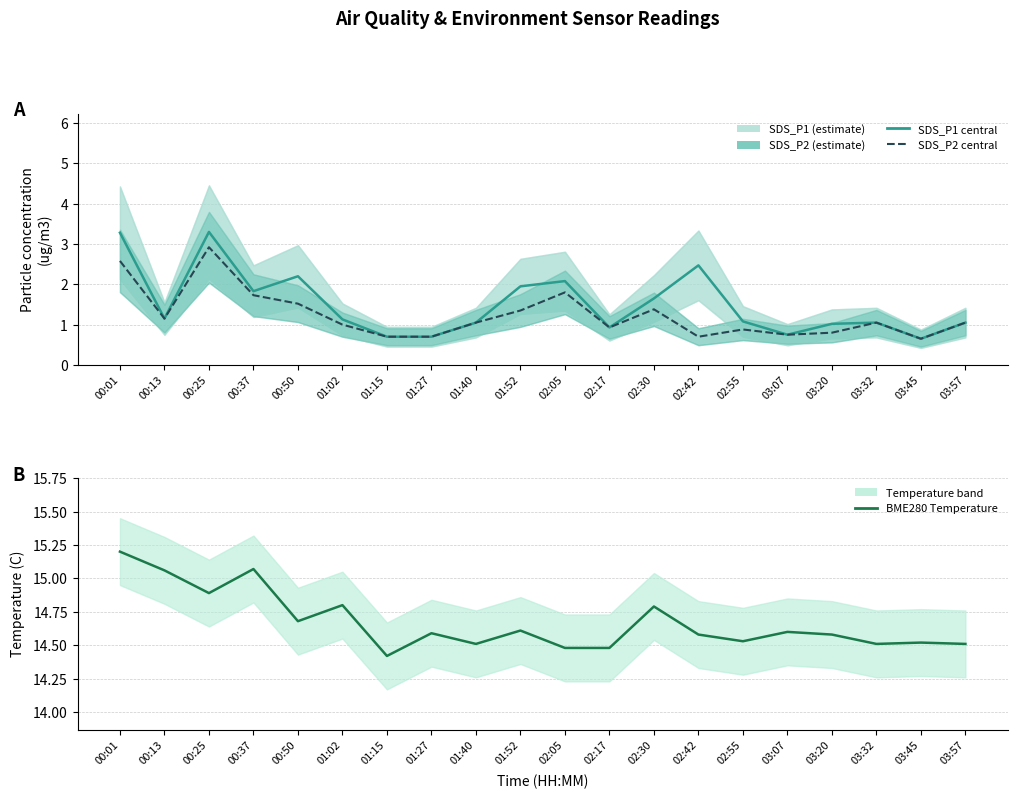

What is the label of the 13th point from the right?

01:27